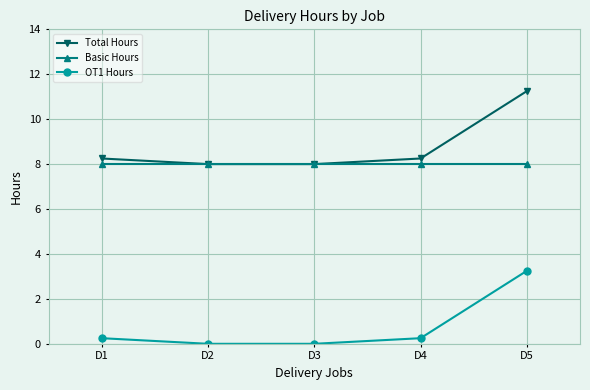

Is the value of OT1 Hours at D2 greater than the value of Basic Hours at D1?

No